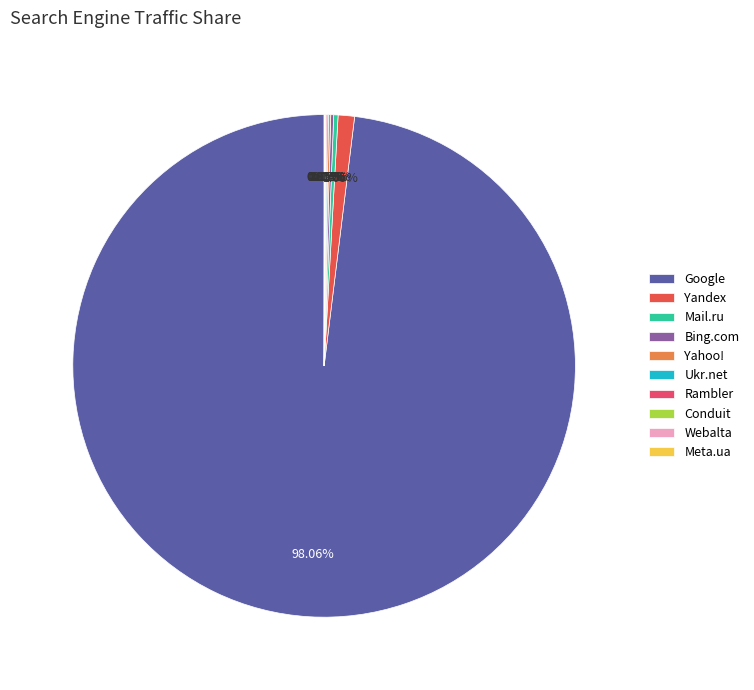

Rank the categories by value from lowest to highest.

Meta.ua, Conduit, Webalta, Rambler, Ukr.net, Yahoo!, Bing.com, Mail.ru, Yandex, Google